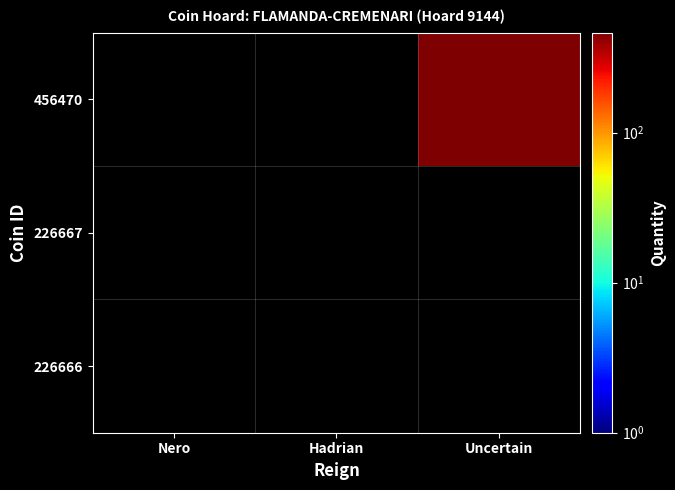

Reading left to right, what are all the values shown in this chart?

226666: Nero=0.1	Hadrian=0.1	Uncertain=0.1
226667: Nero=0.1	Hadrian=0.1	Uncertain=0.1
456470: Nero=0.1	Hadrian=0.1	Uncertain=465.0